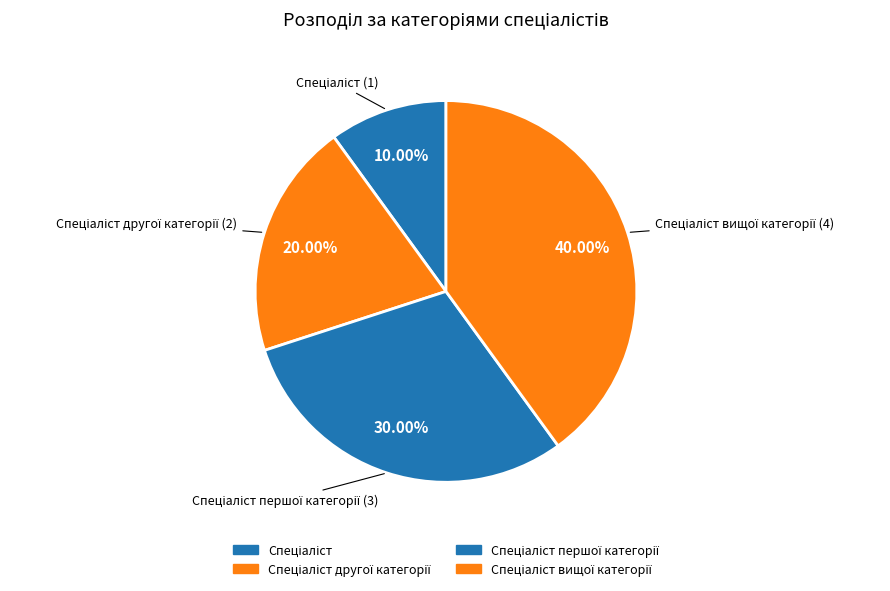

How many segments does this pie chart have?

4